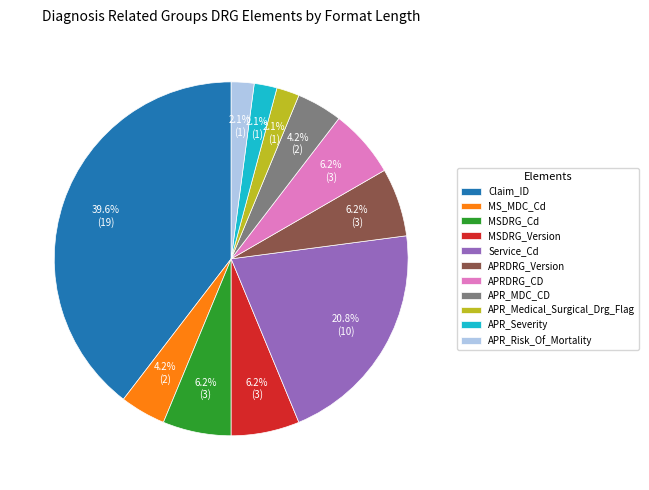

To the nearest percent, what portion does APR_MDC_CD represent?

4%